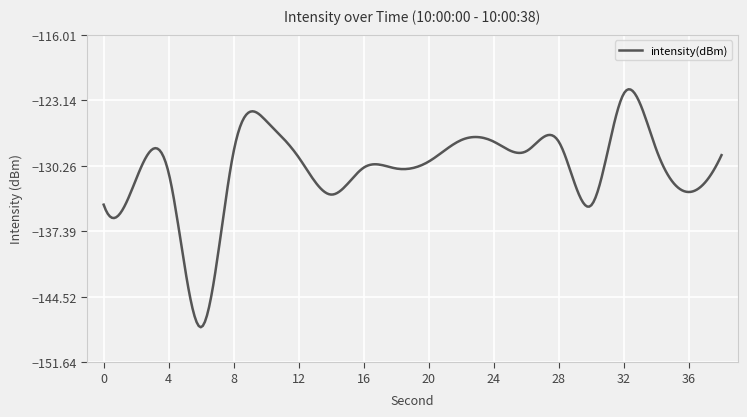

What is the difference between the maximum and minimum values?

25.9